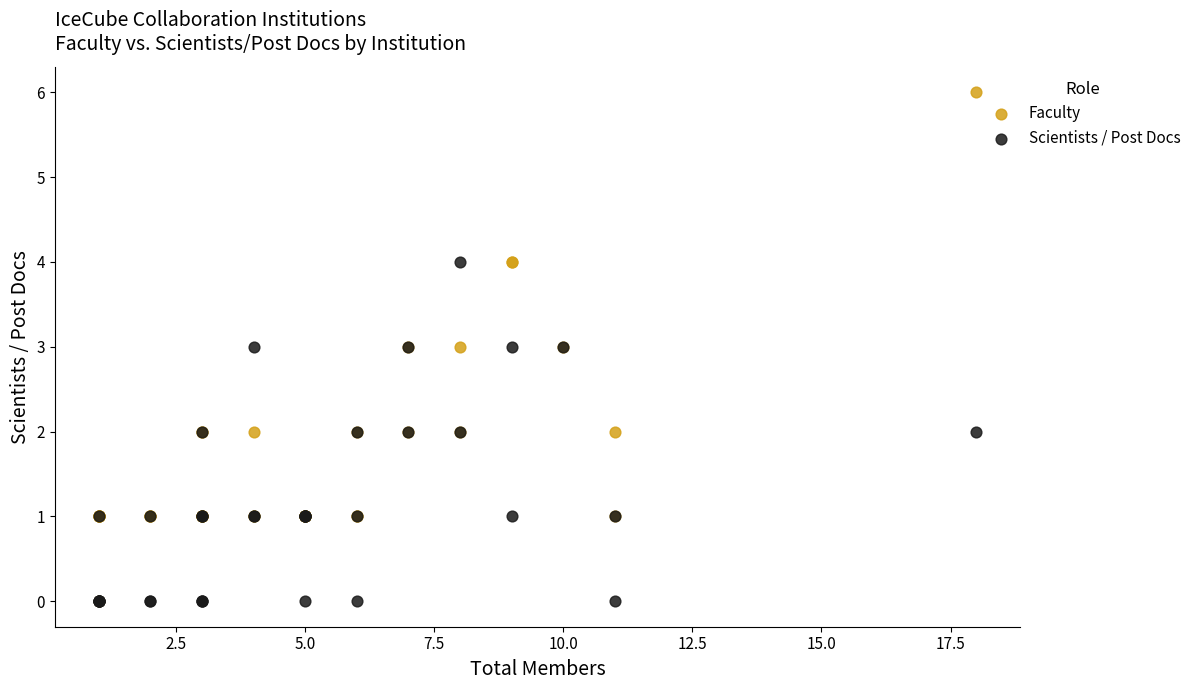

Which series has the widest spread of Y values?

Faculty